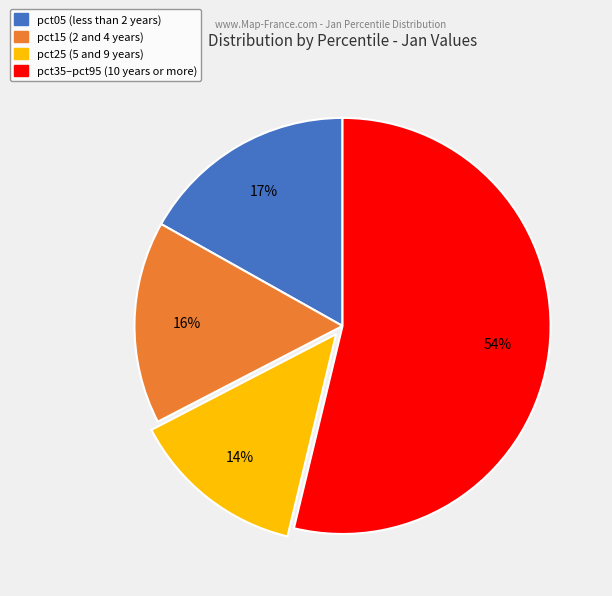

To the nearest percent, what is the average slice percentage?

25%